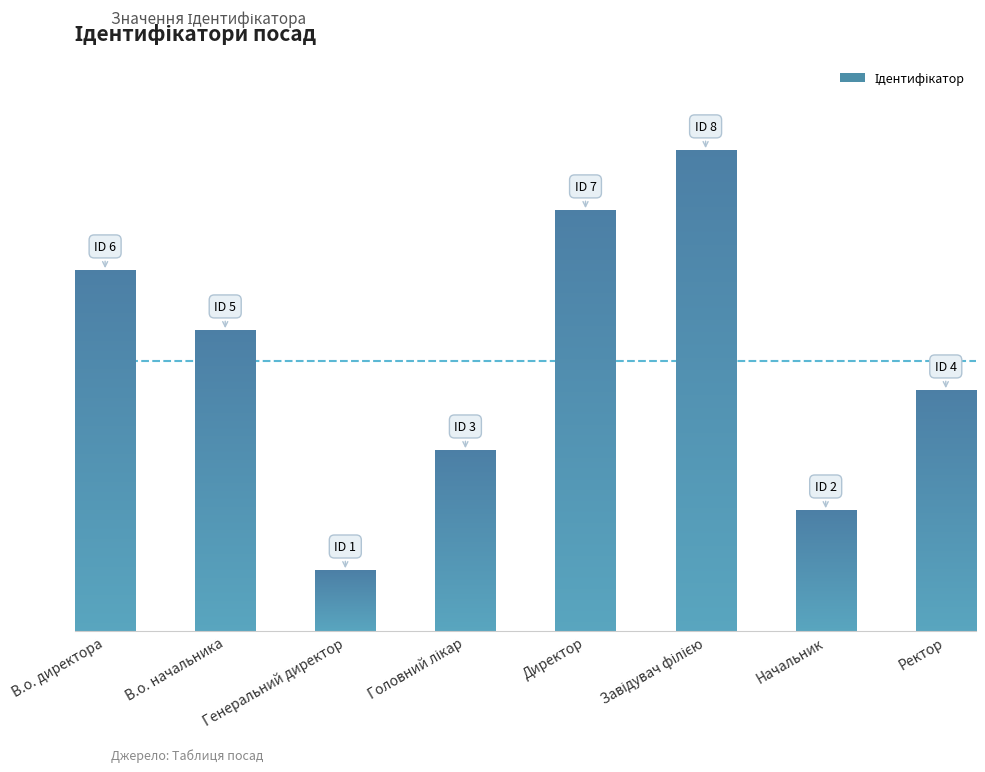

What is the value of the 6th bar from the left?

8